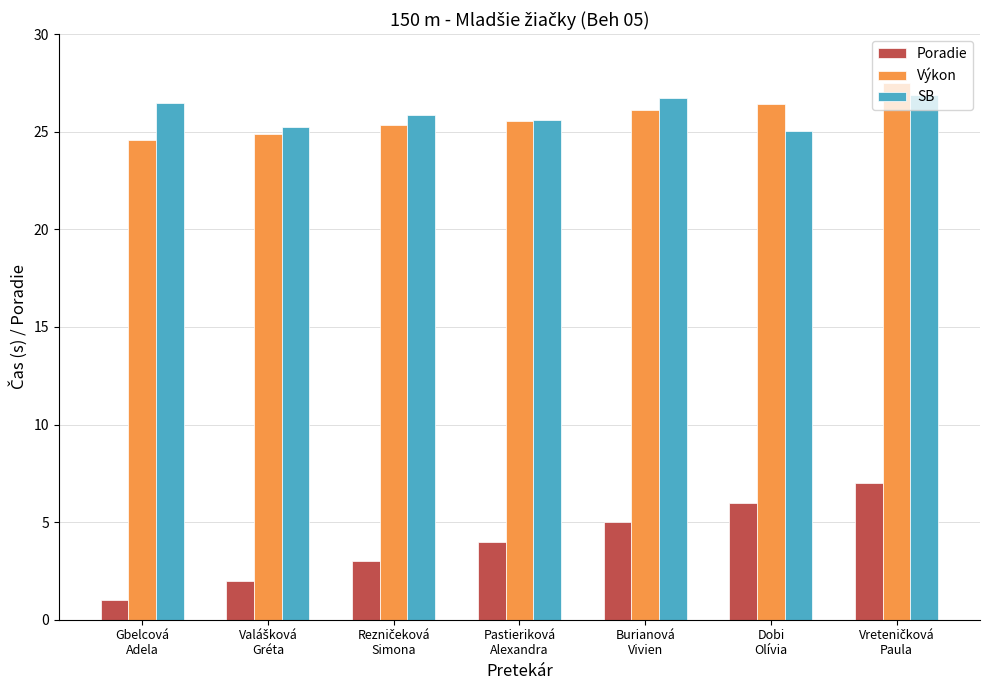

Which series has the widest spread of values?

Poradie